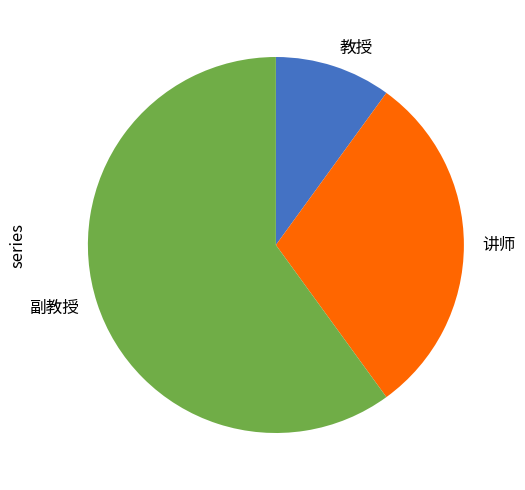

How many segments does this pie chart have?

3